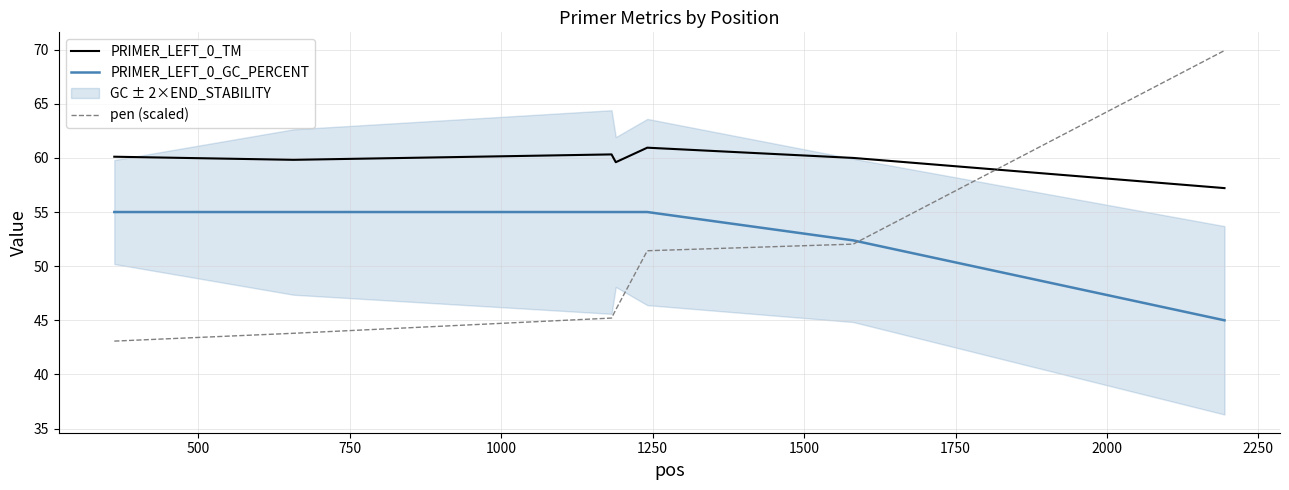

True or false: PRIMER_LEFT_0_TM and PRIMER_LEFT_0_GC_PERCENT intersect in this chart.

False